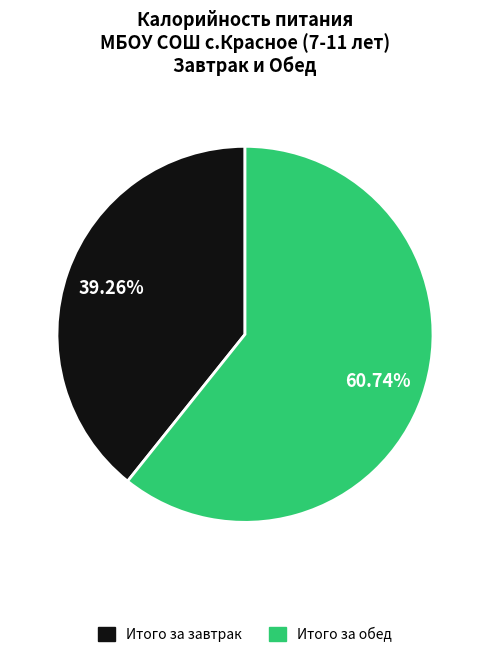

Is there any slice that represents more than half of the pie?

Yes